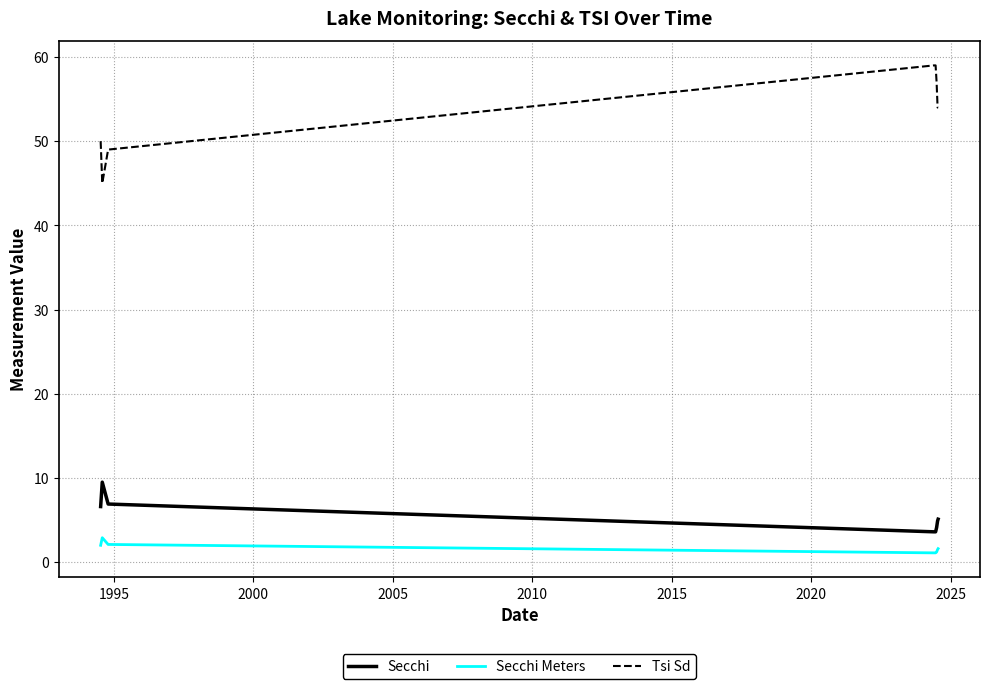

List the series in order of their peak value, lowest first.

Secchi Meters, Secchi, Tsi Sd